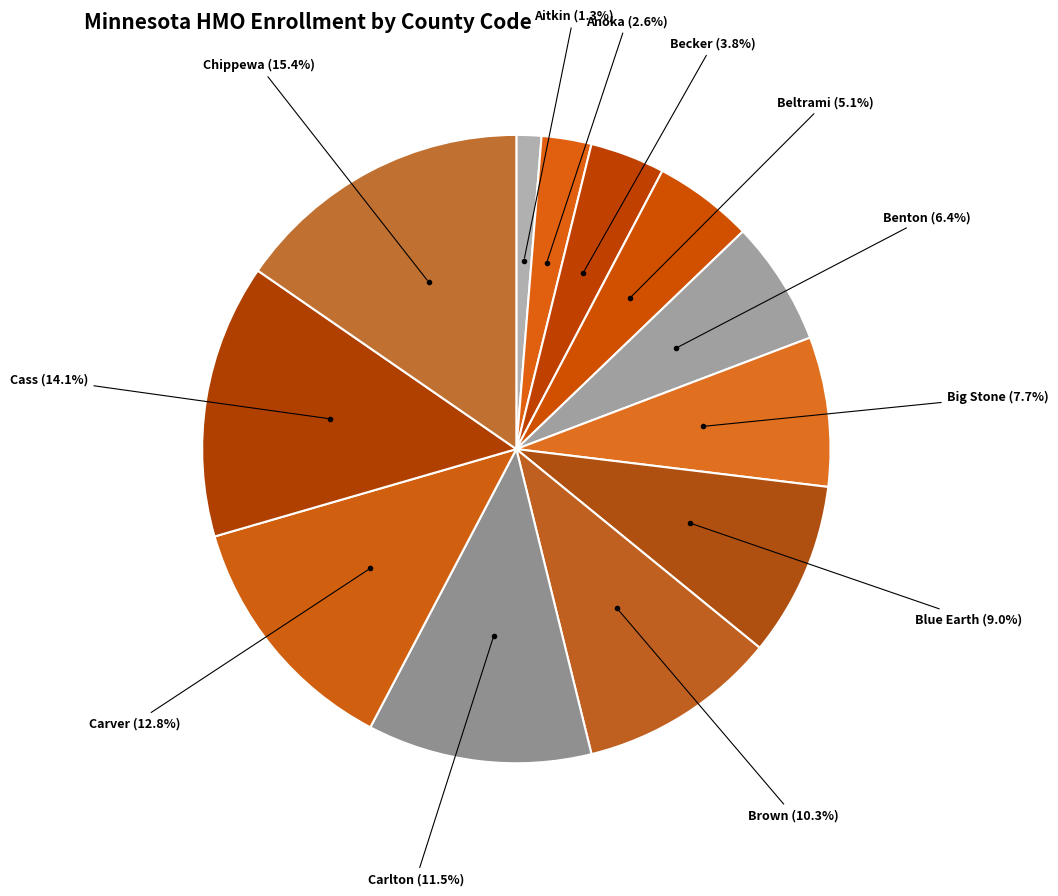

What is the smallest slice in the pie chart?

Aitkin